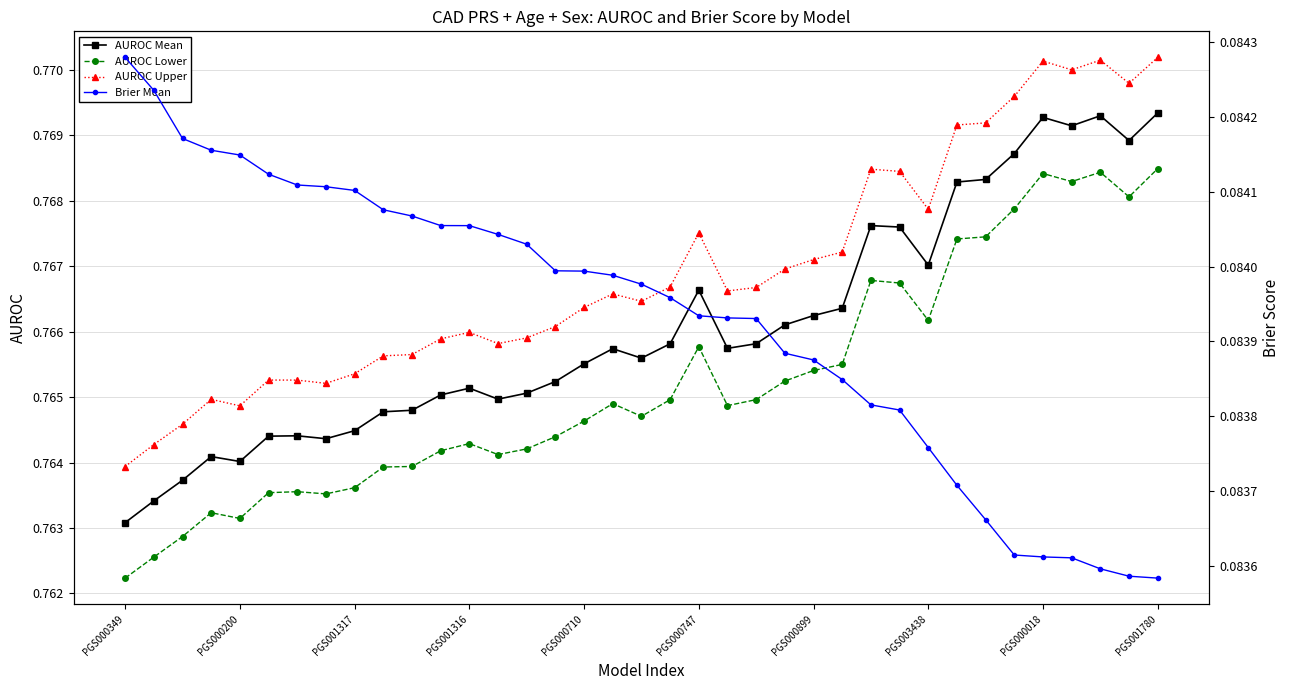

True or false: AUROC Lower and AUROC Mean intersect in this chart.

False